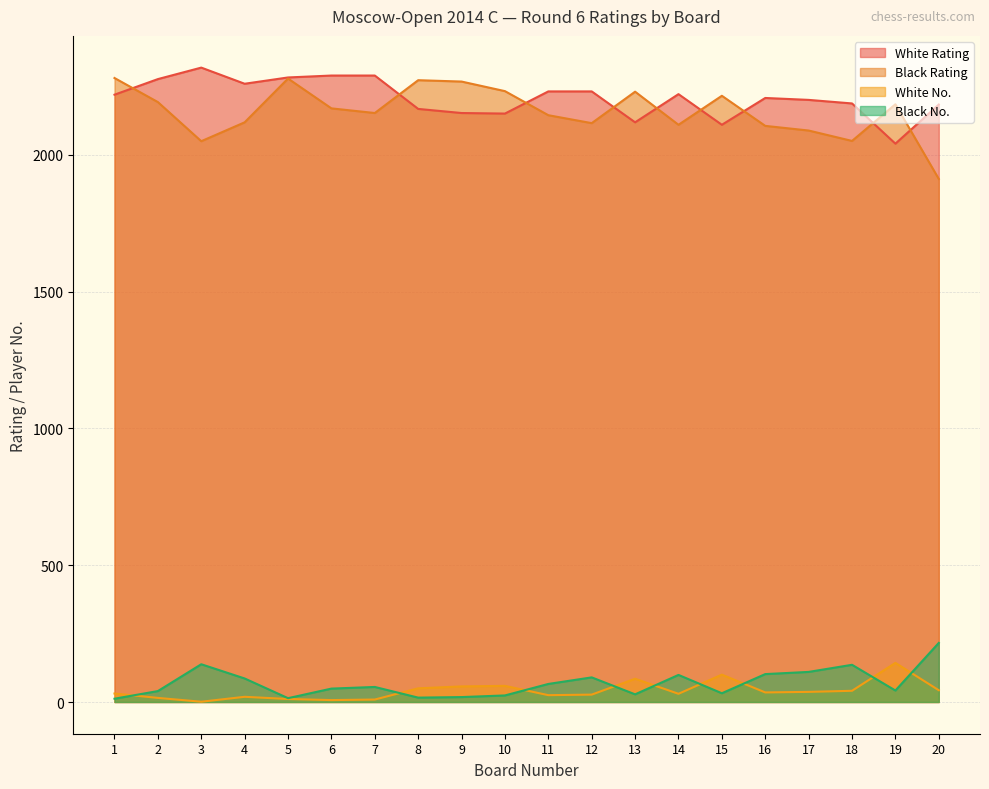

Where do White Rating and Black Rating first cross each other?

1 and 2